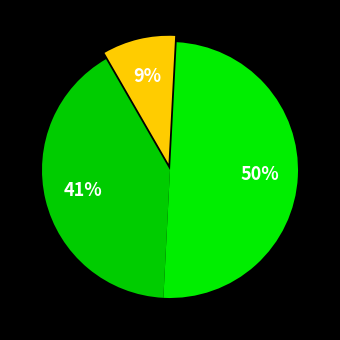

How many slices are in this pie chart?

3